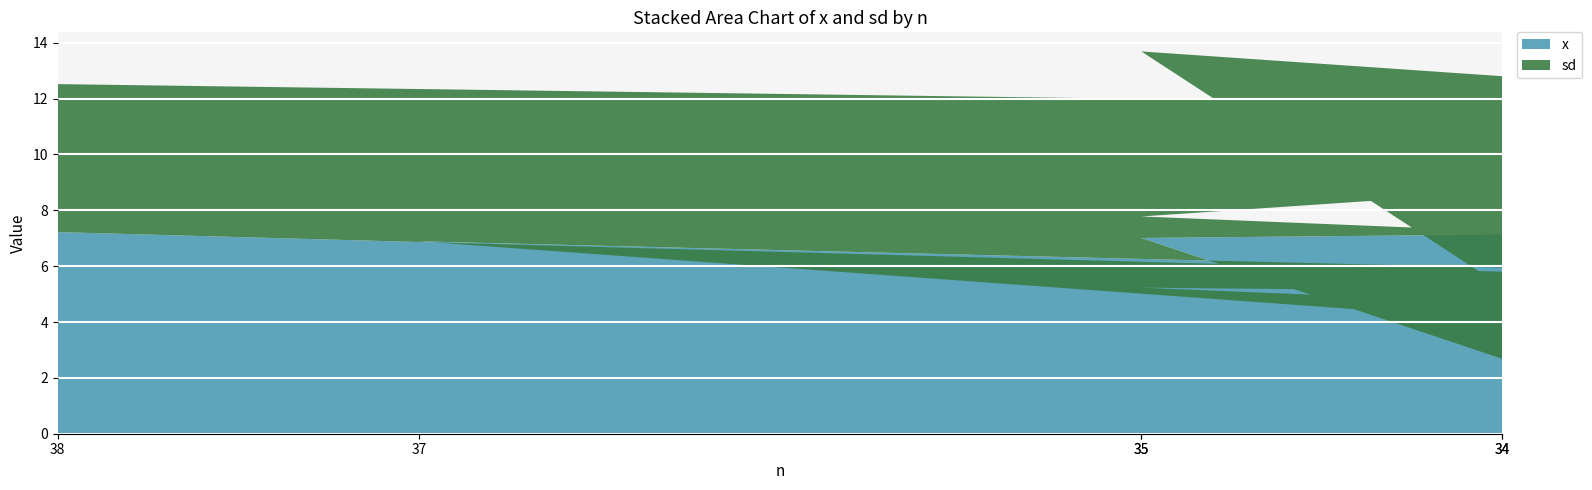

Reading left to right, transcribe all the data shown in this chart.

x: 38=7.2	31=4.7	35=5.2	30=2.6	33=6.8	34=2.7	35=7.0	32=7.4	33=3.1	37=6.9	31=5.0	34=0.2
sd: 38=5.3	31=6.5	35=2.5	30=2.6	33=2.2	34=2.6	35=6.7	32=3.6	33=5.3	37=4.2	31=2.2	34=6.4